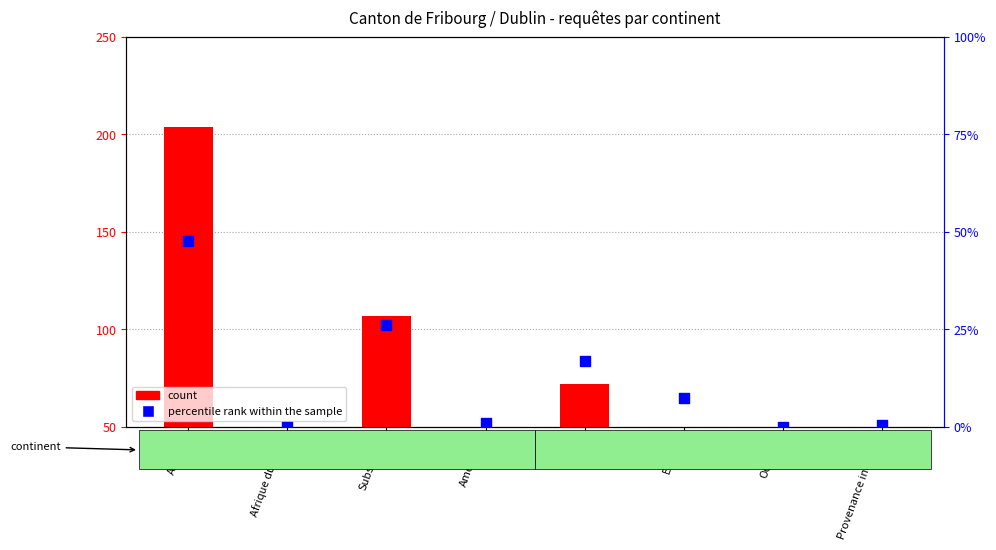

Which series reaches the maximum Y coordinate?

count